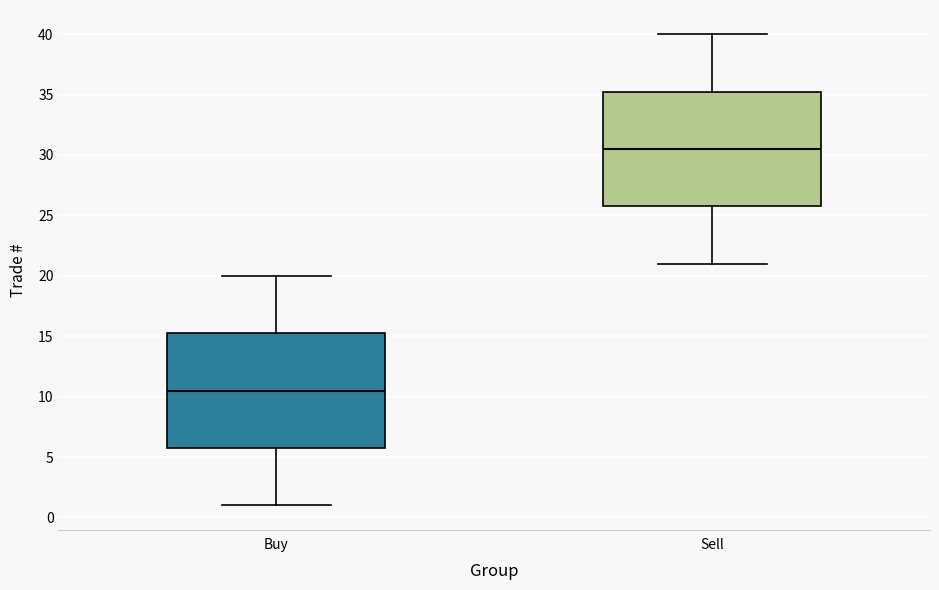

Reading left to right, transcribe this box plot: for each box, give where its median line is, the range the box spans, and where its two whiskers end, as read against the y-axis. The values are not printed on the chart, so give them approximately, as read against the axis.

Buy: median 10.5, box 6.0 to 15.5, whiskers 1.0 to 20.0
Sell: median 30.5, box 26.0 to 35.5, whiskers 21.0 to 40.0